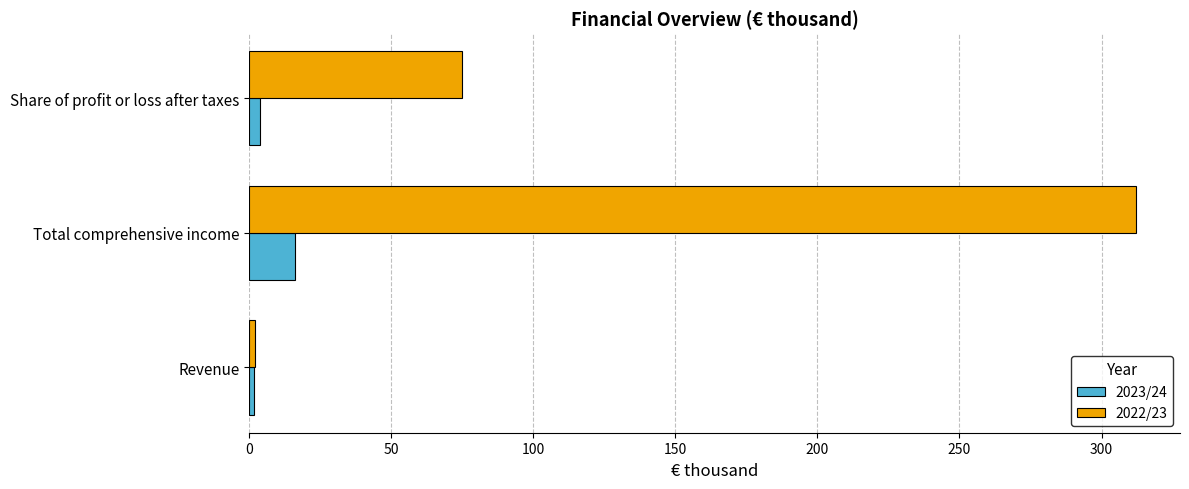

At which category is the sum across all series the highest?

Total comprehensive income